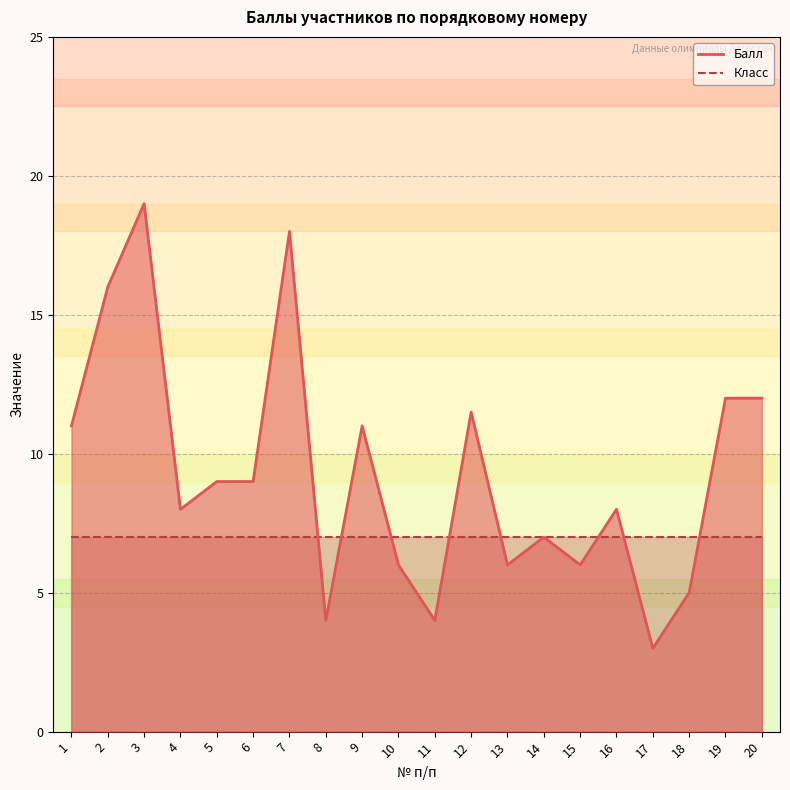

List the labels in order of value, smallest first.

17, 8, 11, 18, 10, 13, 15, 14, 4, 16, 5, 6, 1, 9, 12, 19, 20, 2, 7, 3